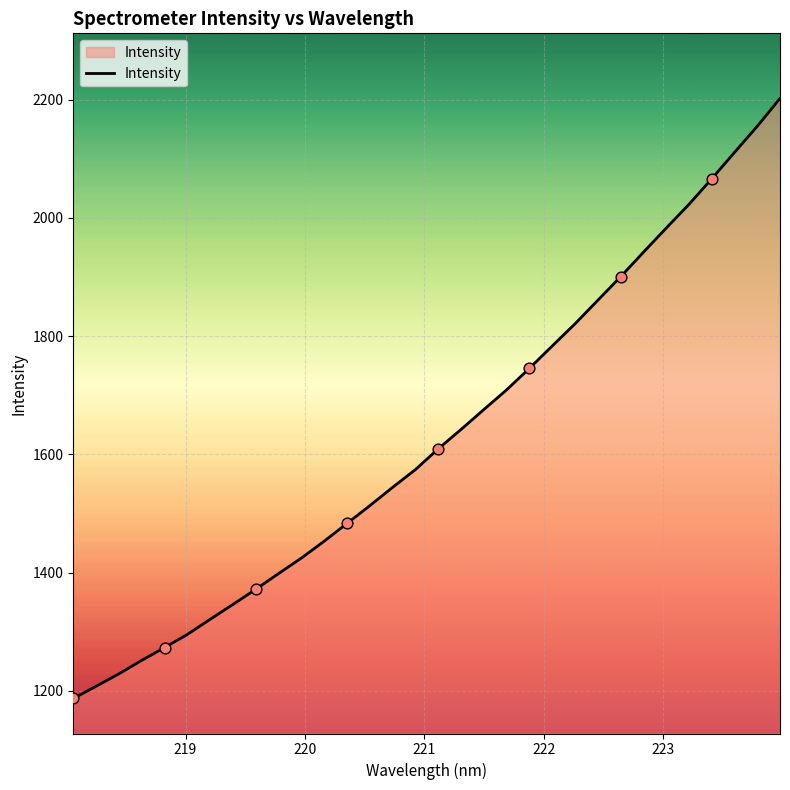

What is the greatest value displayed?

2202.2